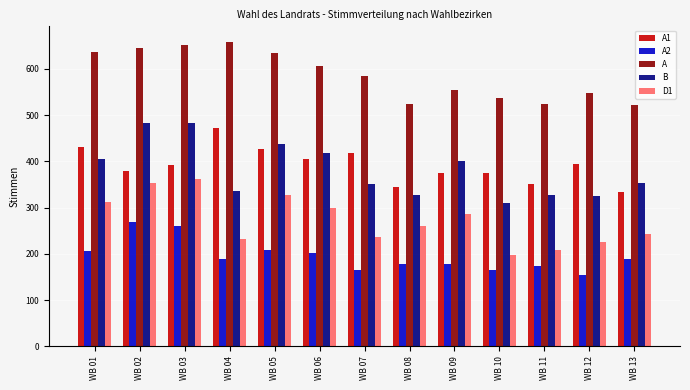

The value of A2 at WB 01 is 205. True or false?

True